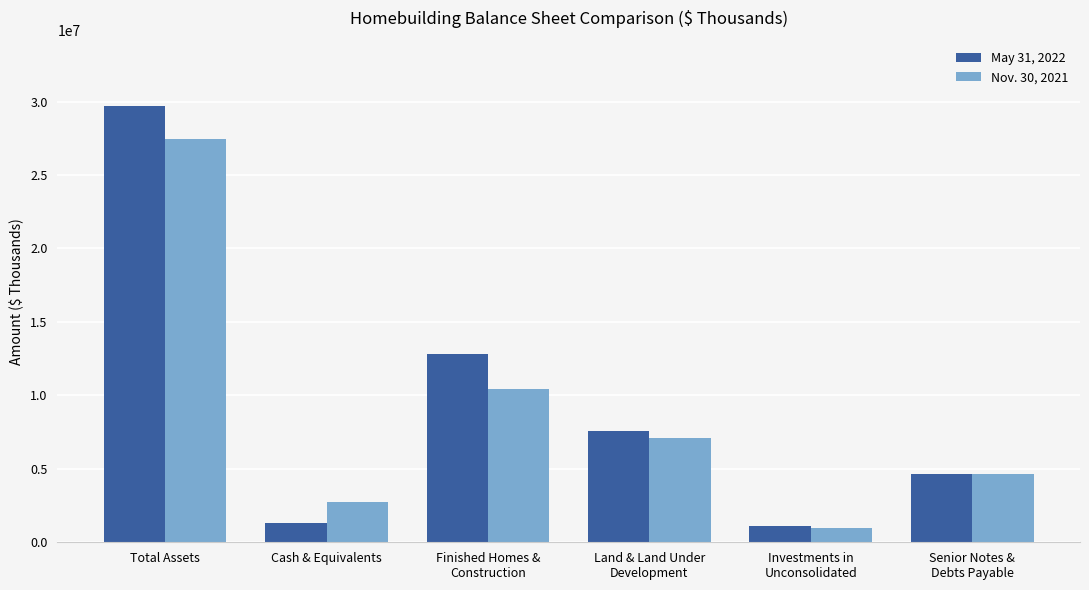

At which label does May 31, 2022 reach its peak?

Total Assets